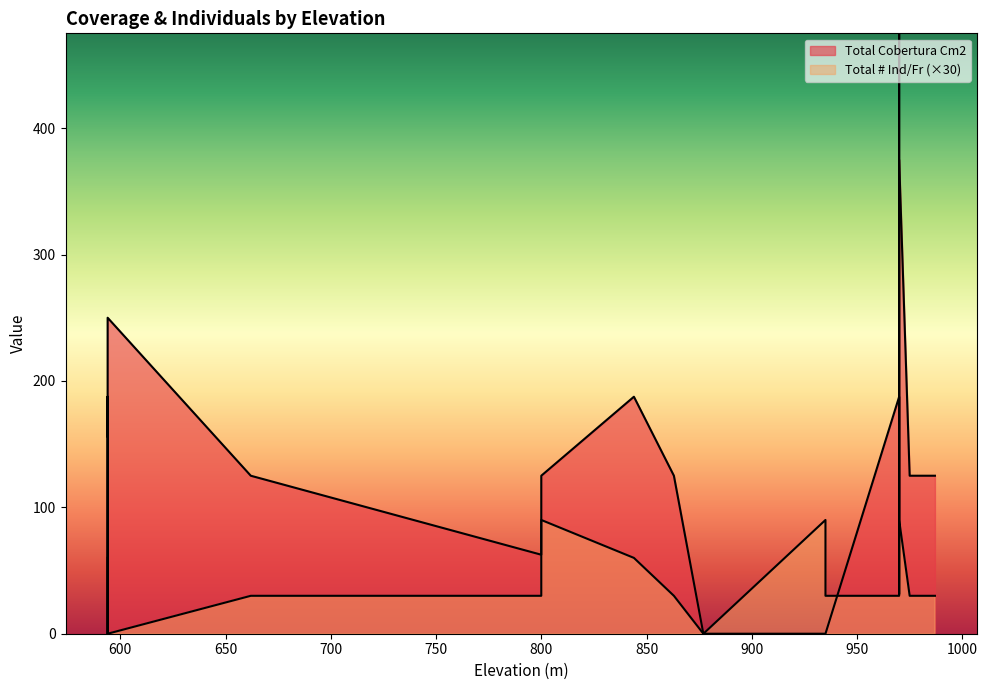

True or false: Total Cobertura Cm2 and Total # Ind/Fr cross at least once.

True